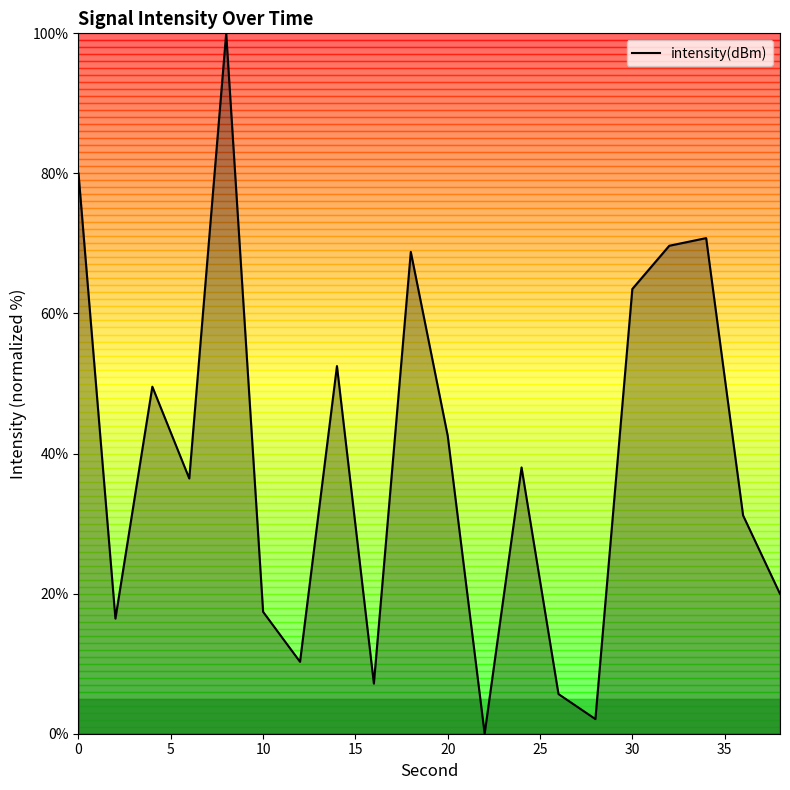

What is the greatest value displayed?

100.0